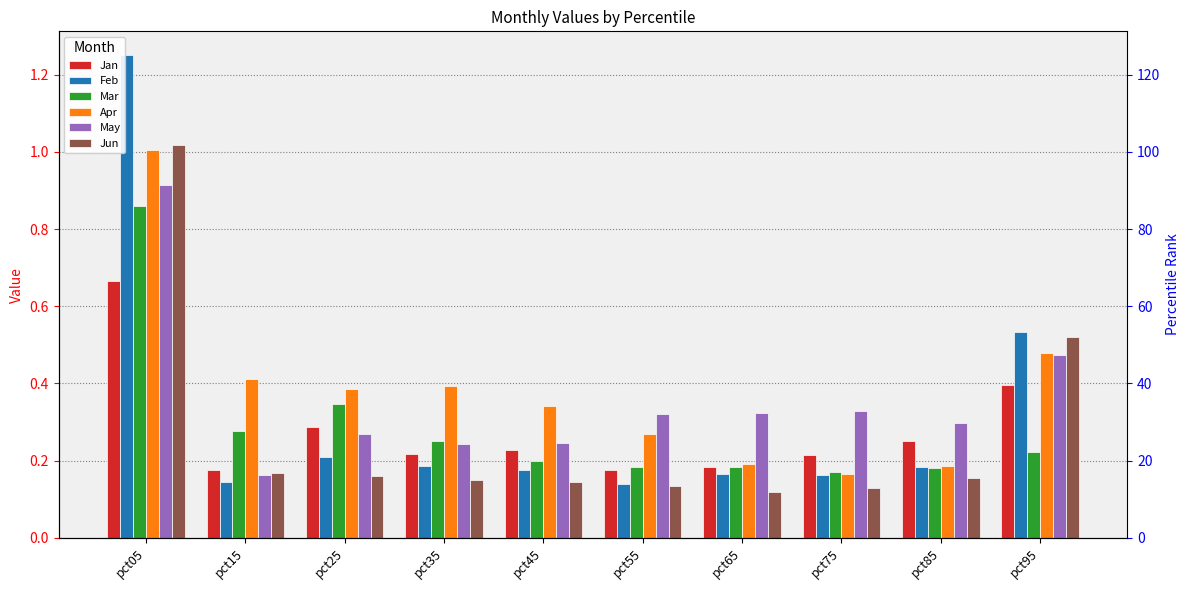

What is the value of the Feb bar at the 3rd from the left?

0.2